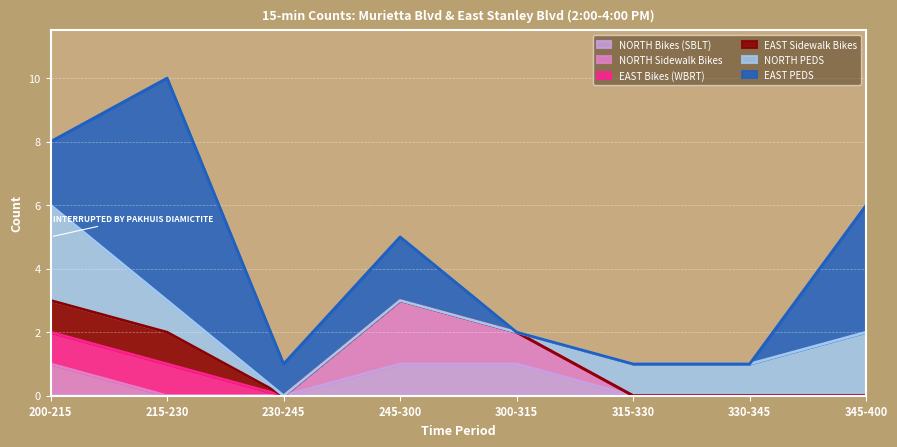

At which label does NORTH Bikes (SBLT) reach its minimum?

200-215